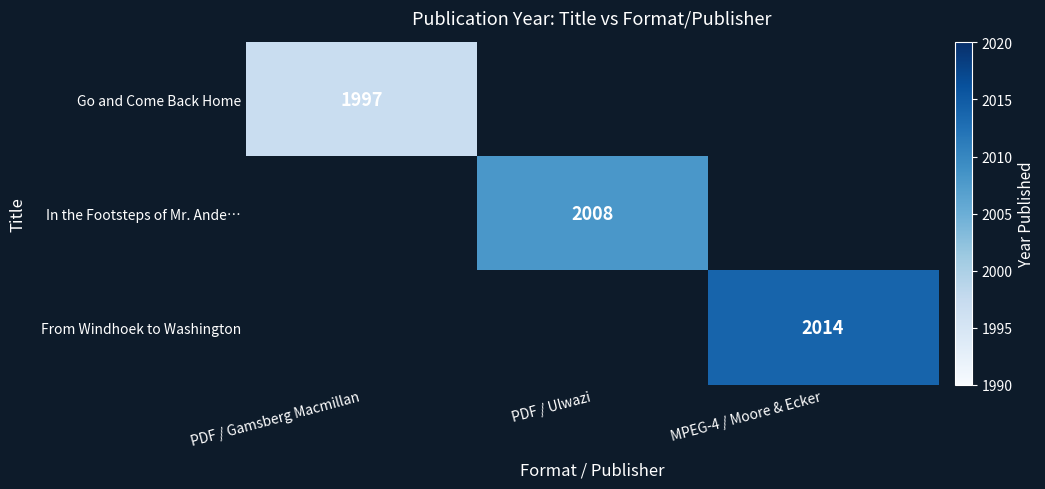

The Go and Come Back Home series shows 3054 at PDF / Gamsberg Macmillan. True or false?

False